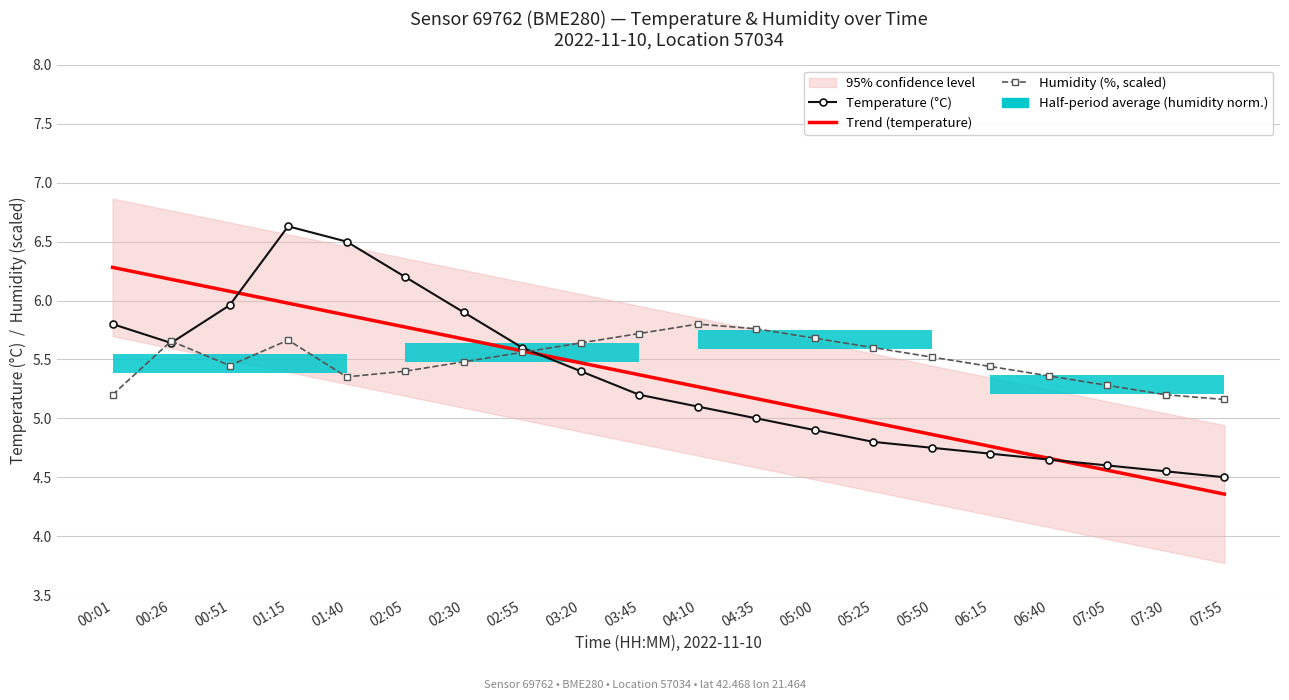

Count the Humidity (%, scaled) values in the range 5 to 6.

20